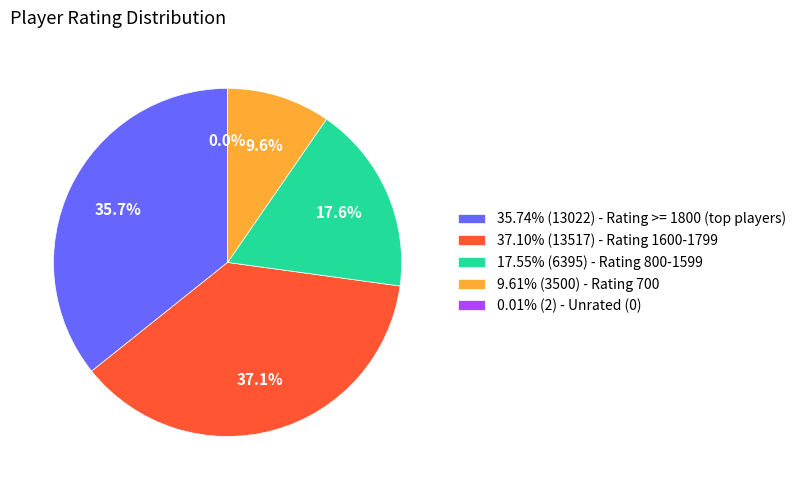

What percentage do 9.61% (3500) - Rating 700 and 37.10% (13517) - Rating 1600-1799 together represent?

46.7%